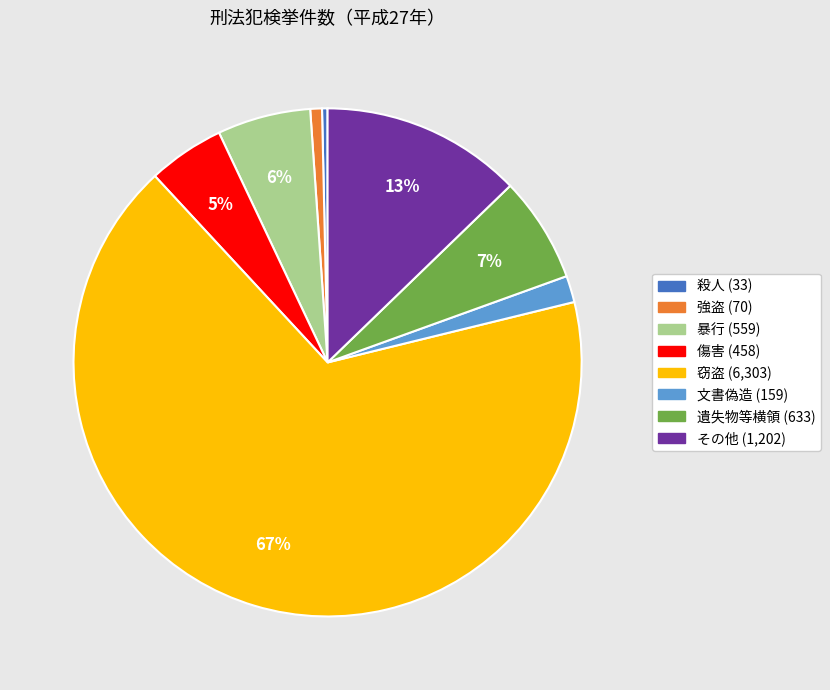

Which category has the biggest portion of the pie?

窃盗